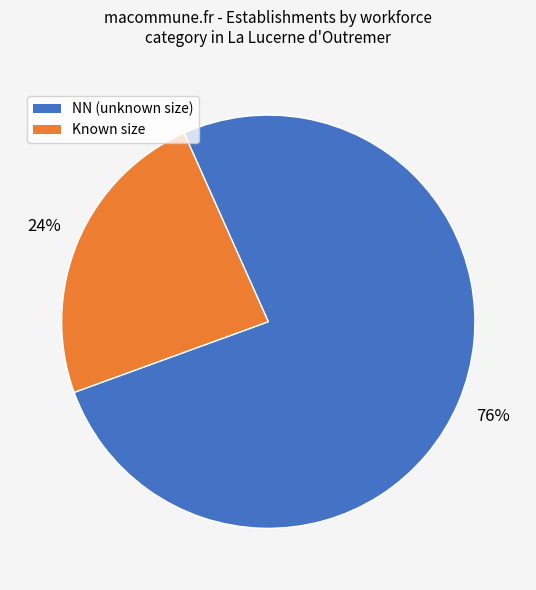

To the nearest percent, what is the difference between the largest and smallest slice percentages?

52%